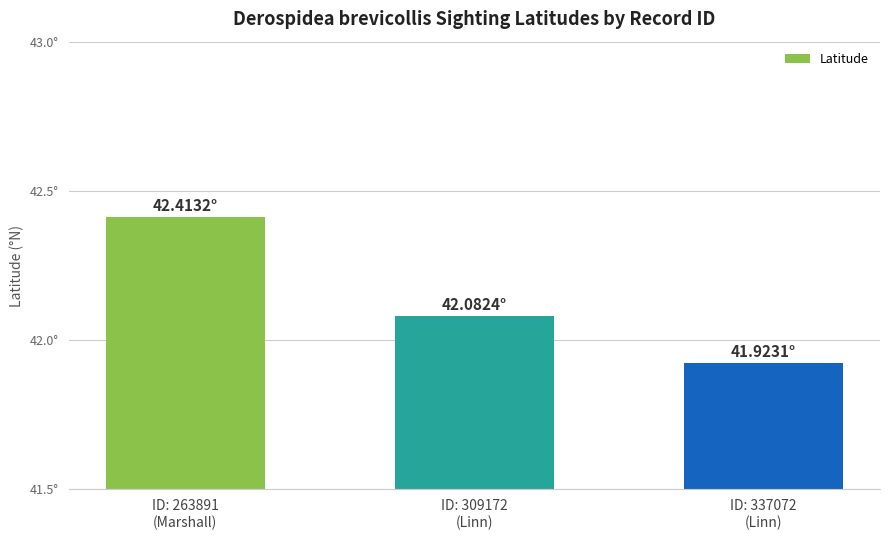

What is the label of the 2nd bar from the left?

ID: 309172
(Linn)